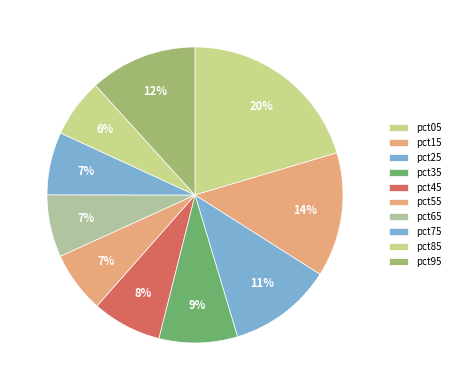

How many segments does this pie chart have?

10